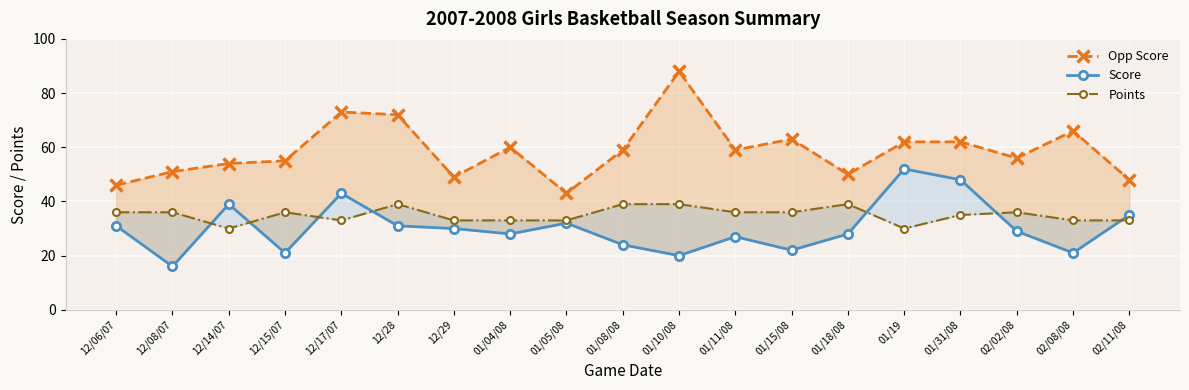

True or false: Opp Score and Points intersect in this chart.

False